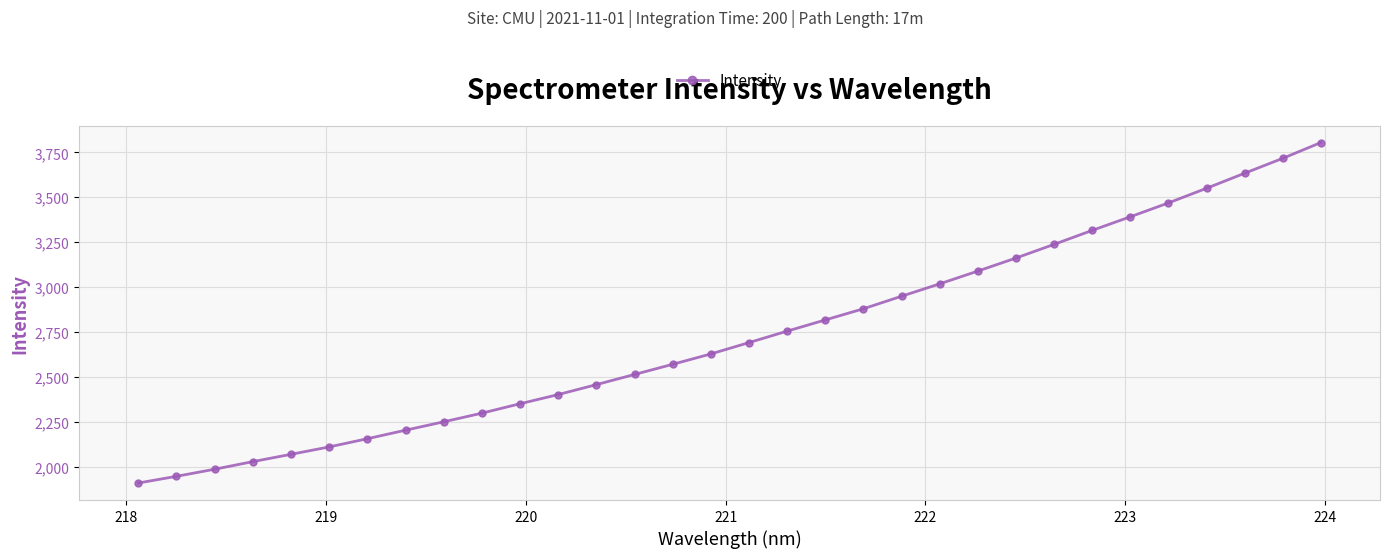

What is the maximum value shown in the chart?

3804.3